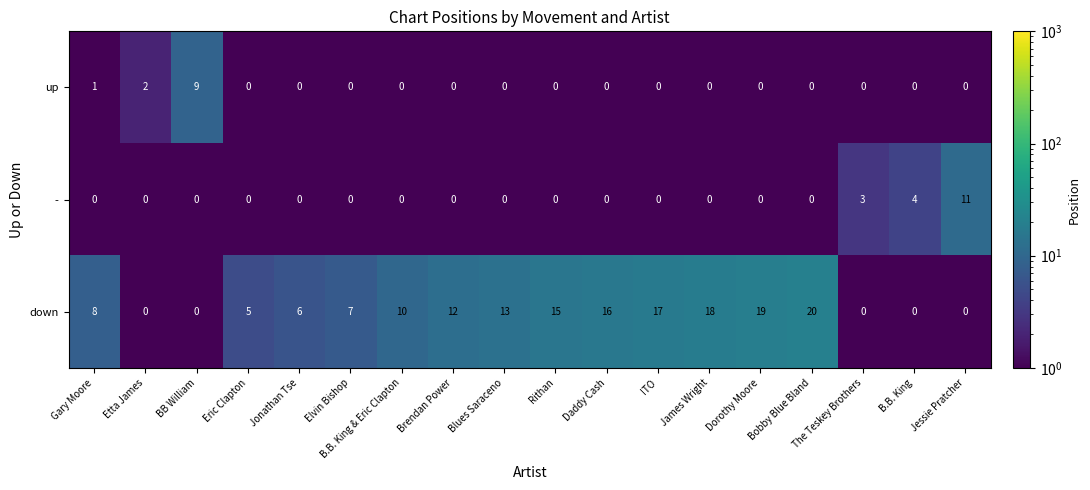

Which series changed the most between Eric Clapton and ITO?

down